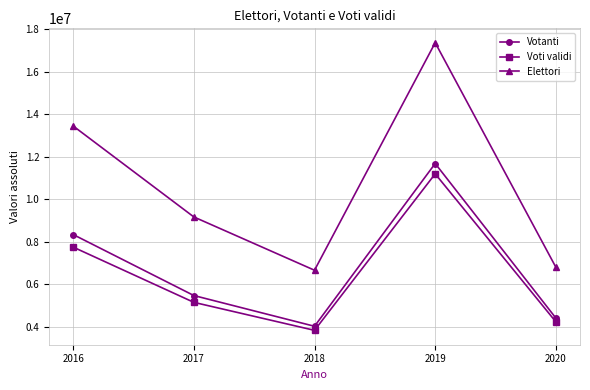

What is the value of the Votanti point at the 1st from the left?

8341780